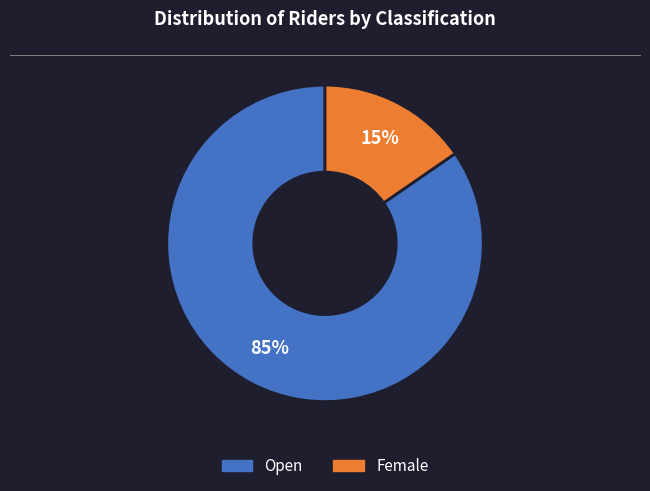

To the nearest percent, what is the average slice percentage?

50%